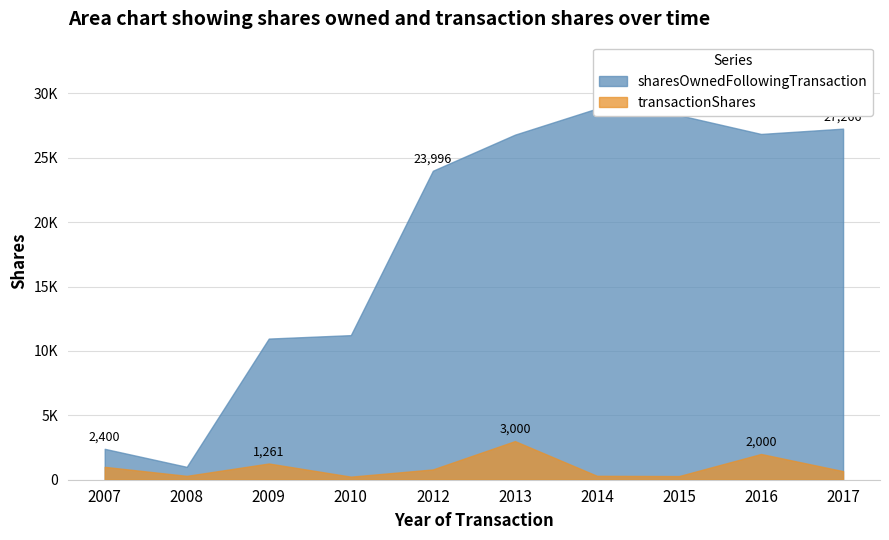

Reading right to left, what are all the values shown in this chart?

sharesOwnedFollowingTransaction: 2017=27266	2016=26854	2015=28314	2014=28831	2013=26798	2012=23996	2010=11229	2009=10962	2008=1000	2007=2400
transactionShares: 2017=667	2016=2000	2015=284	2014=303	2013=3000	2012=800	2010=239	2009=1261	2008=300	2007=1000